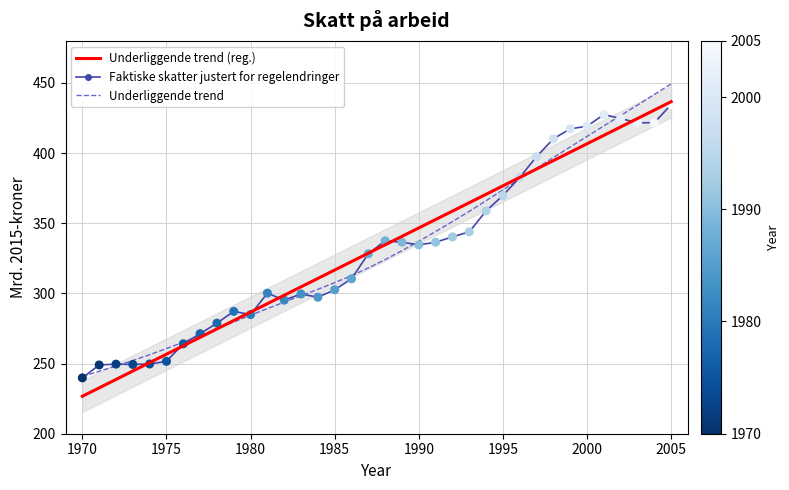

Which series has the widest spread of Y values?

Underliggende trend